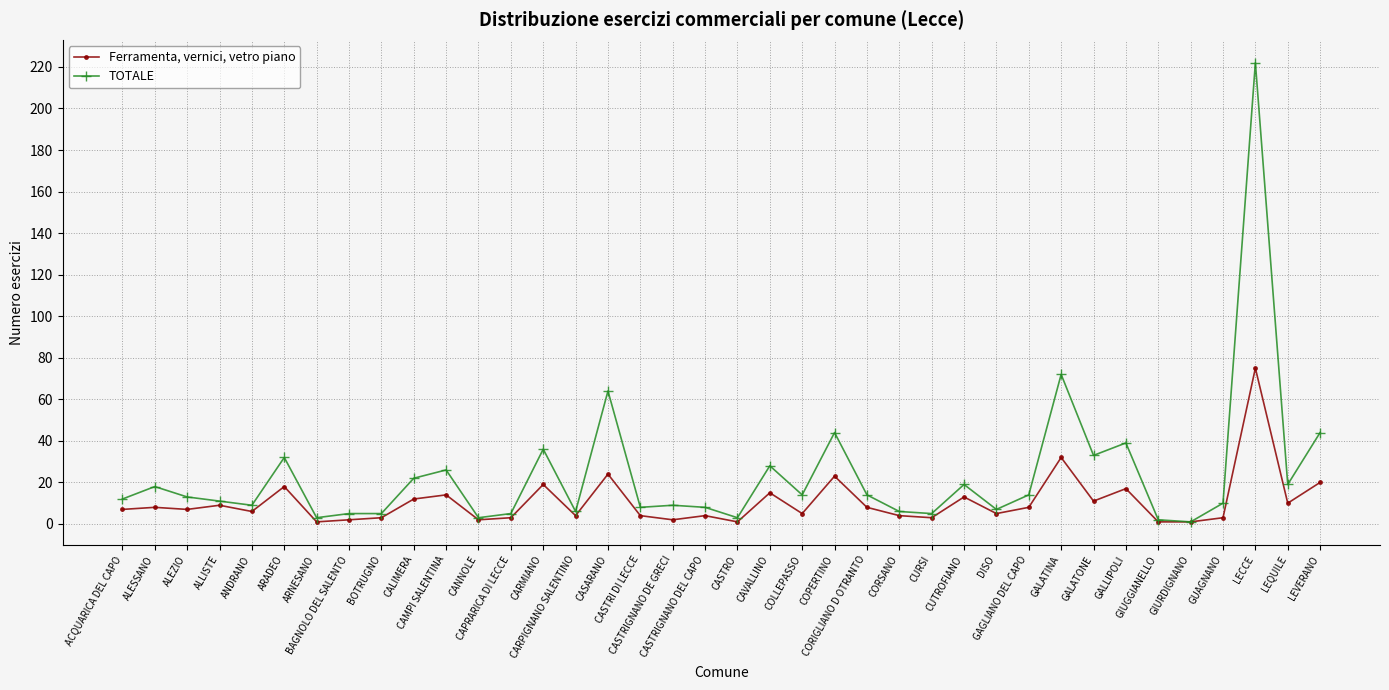

How many values in the TOTALE series are below 13?

19